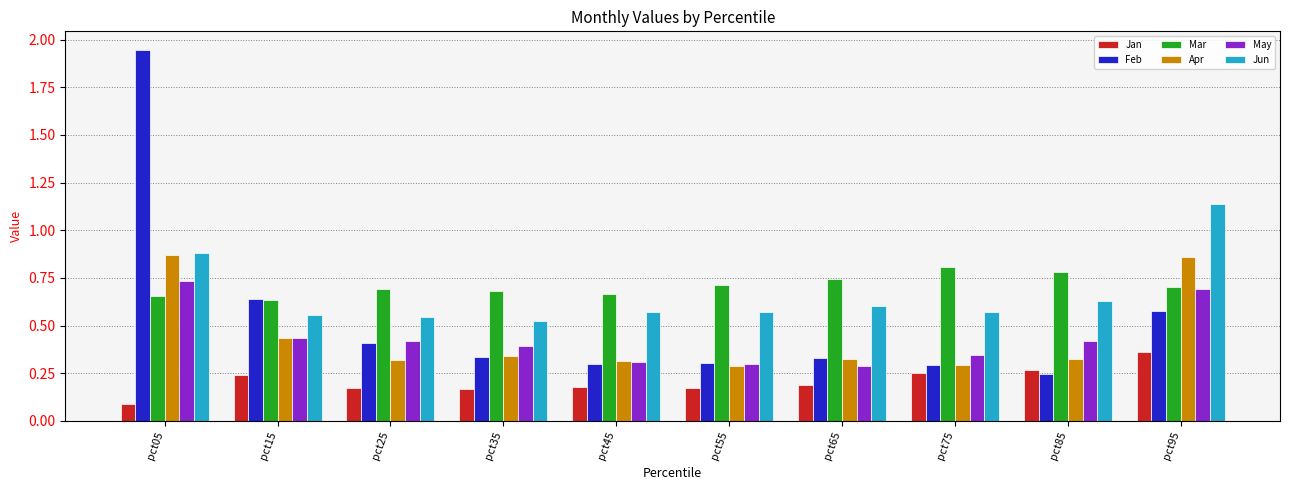

Is it true that Mar equals 0.7 at pct65?

True